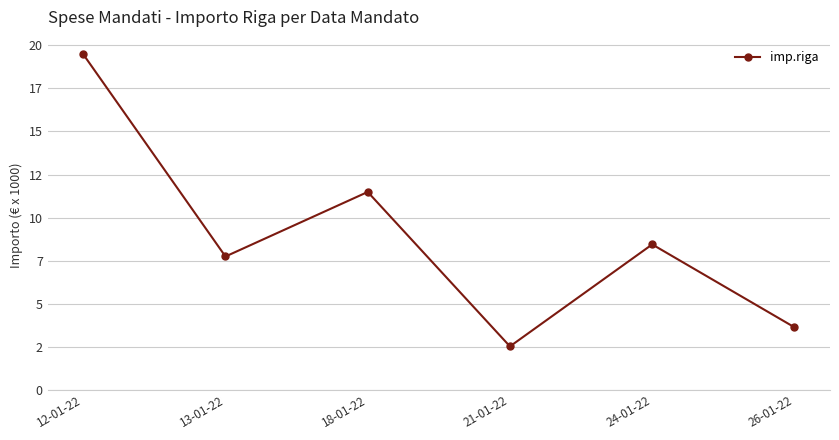

Does the chart have visible grid lines?

Yes